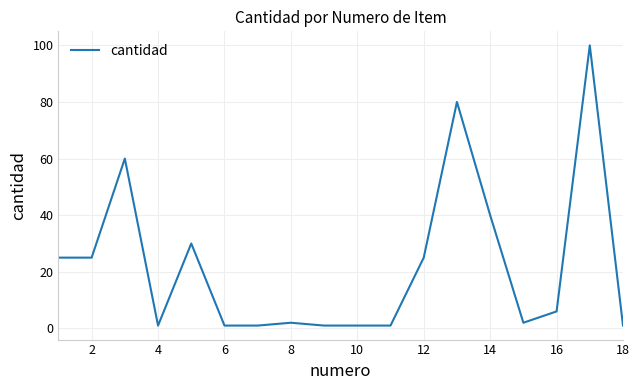

What is the maximum value shown in the chart?

100